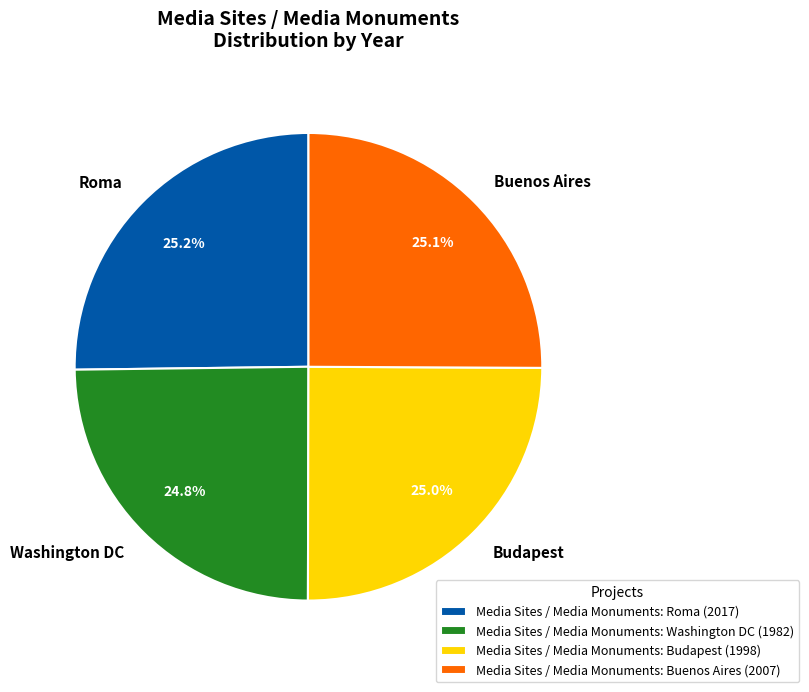

What percentage is the Media Sites / Media Monuments: Roma slice, to the nearest percent?

25%